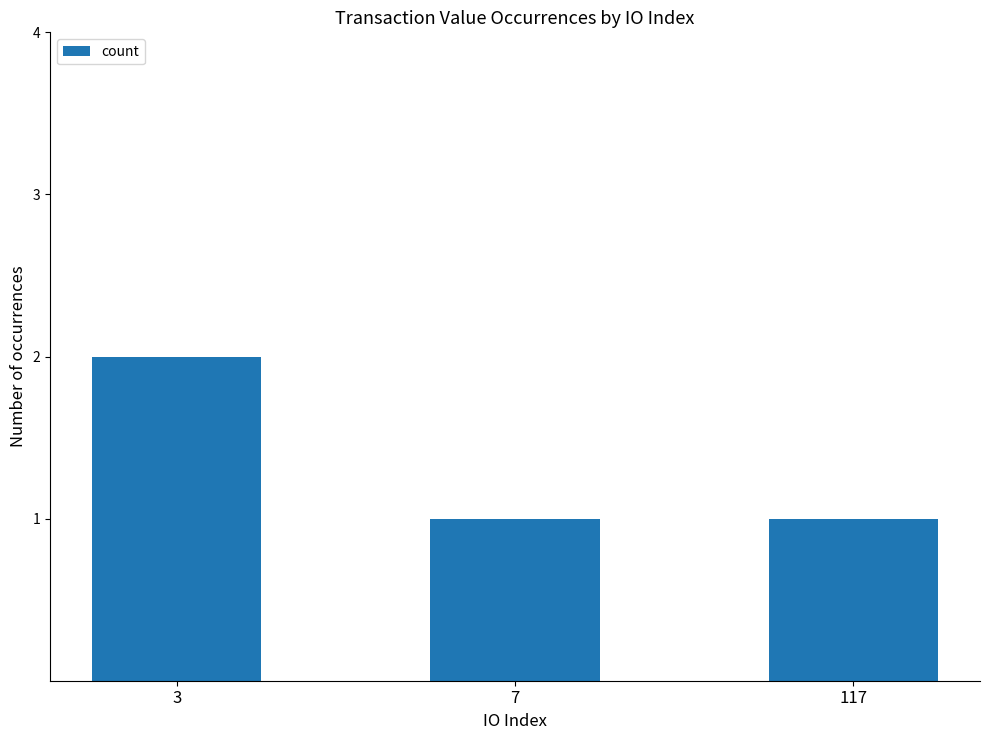

Reading right to left, transcribe all the data shown in this chart.

117=1	7=1	3=2